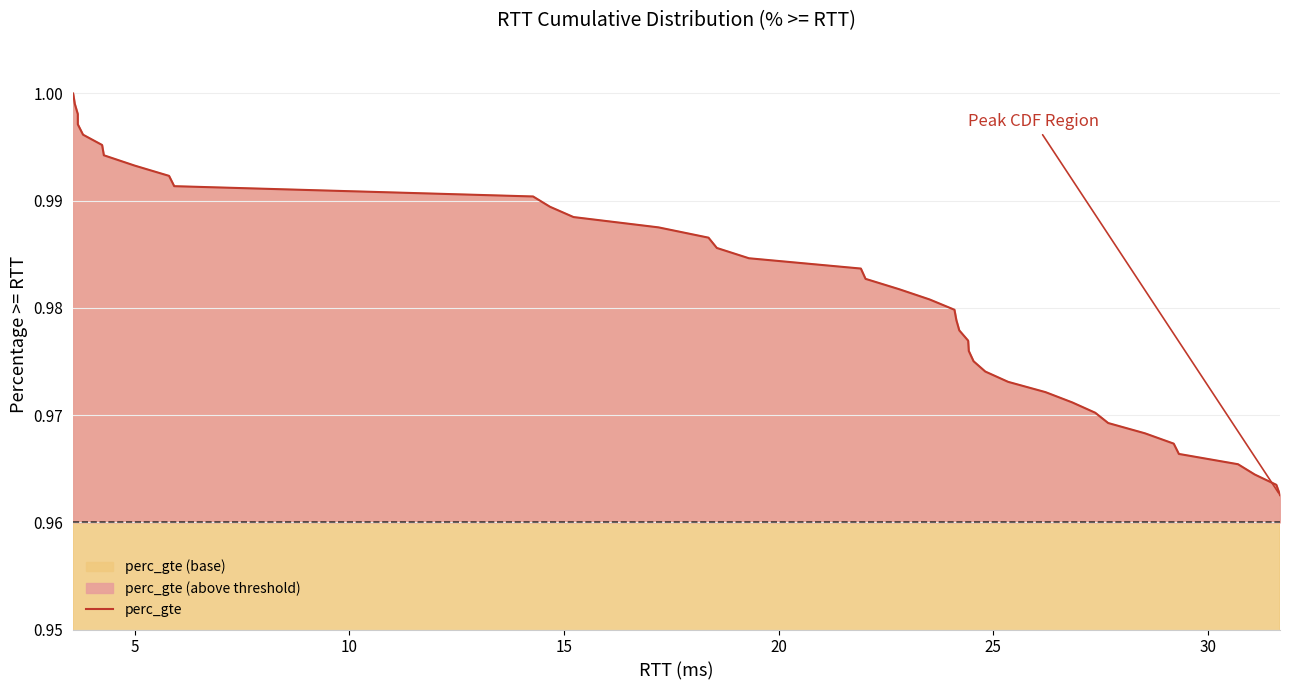

What is the maximum value shown in the chart?

1.0